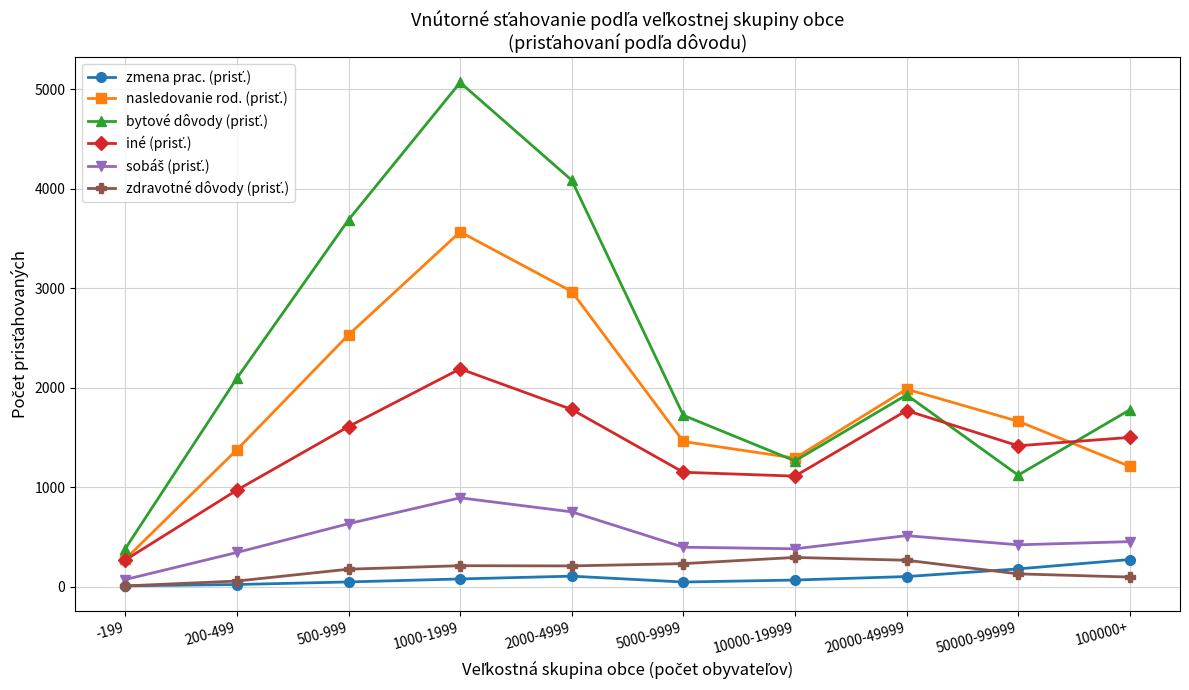

What is the label of the 10th point from the left?

100000+